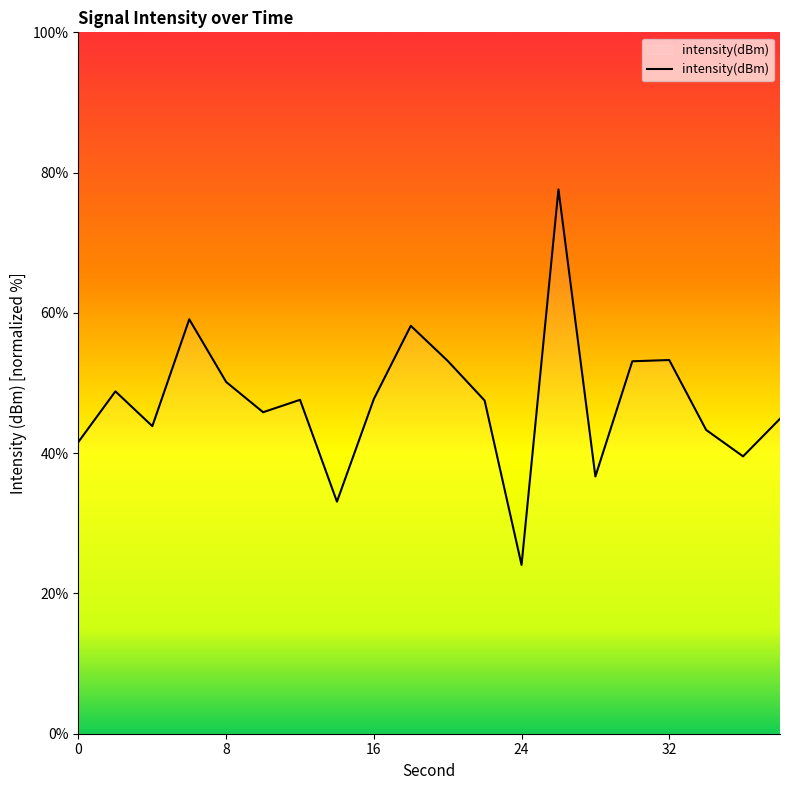

What is the greatest value displayed?

77.6